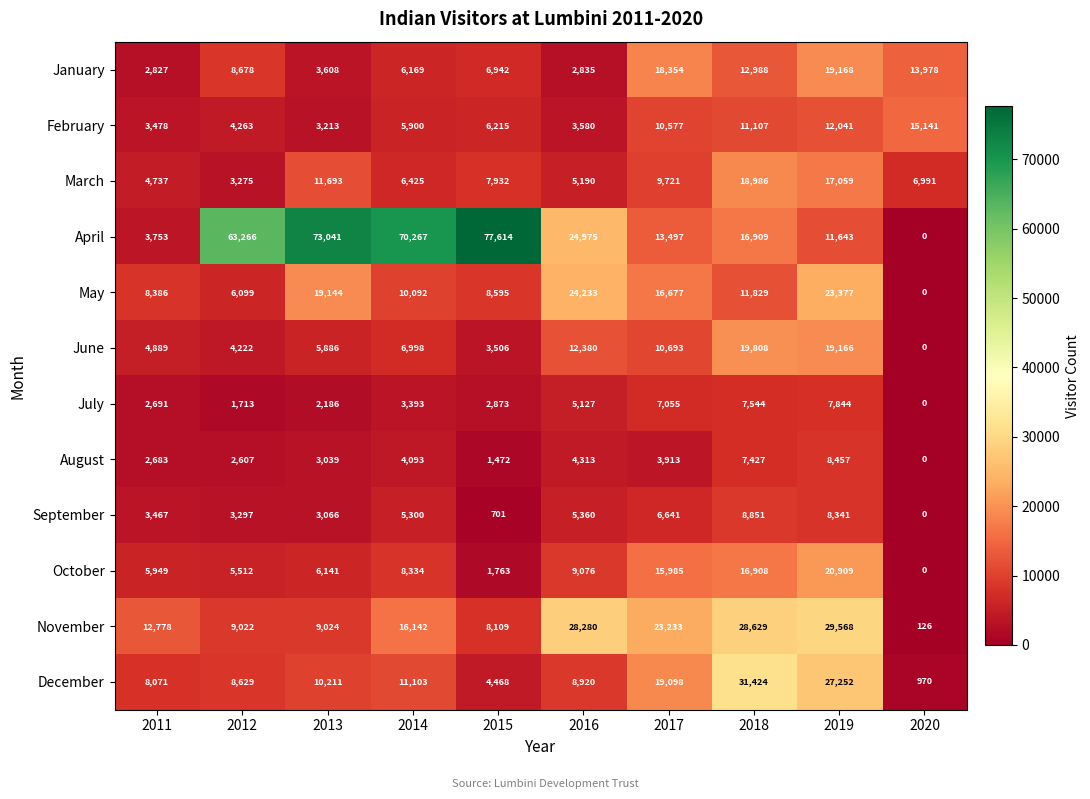

At how many categories does at least one series exceed 4461?

10